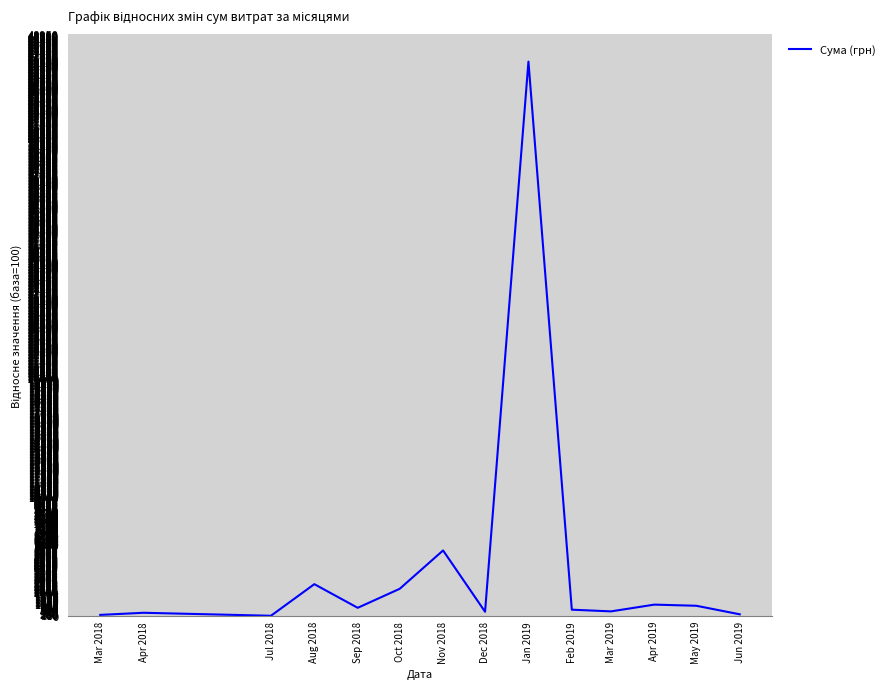

How many distinct data groups are displayed?

1